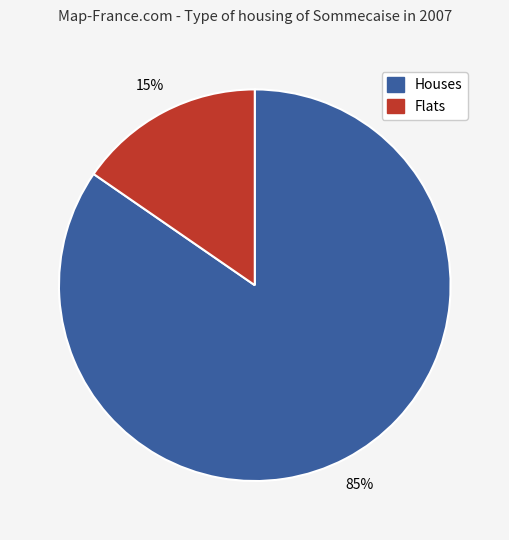

Is there any slice that represents more than half of the pie?

Yes